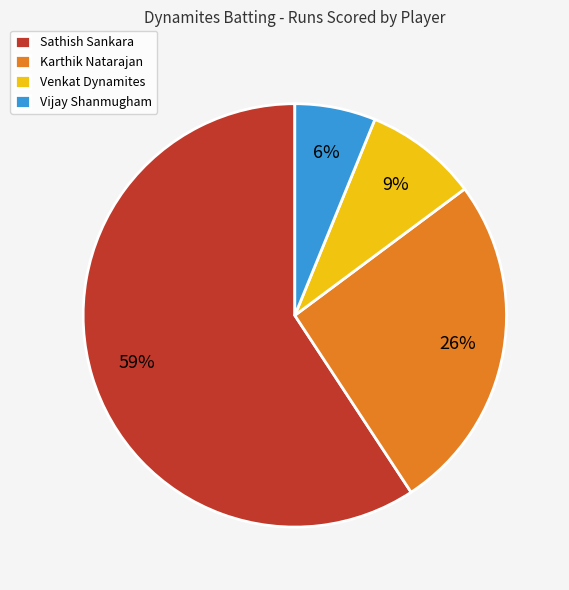

To the nearest percent, what percentage of the pie is Vijay Shanmugham?

6%